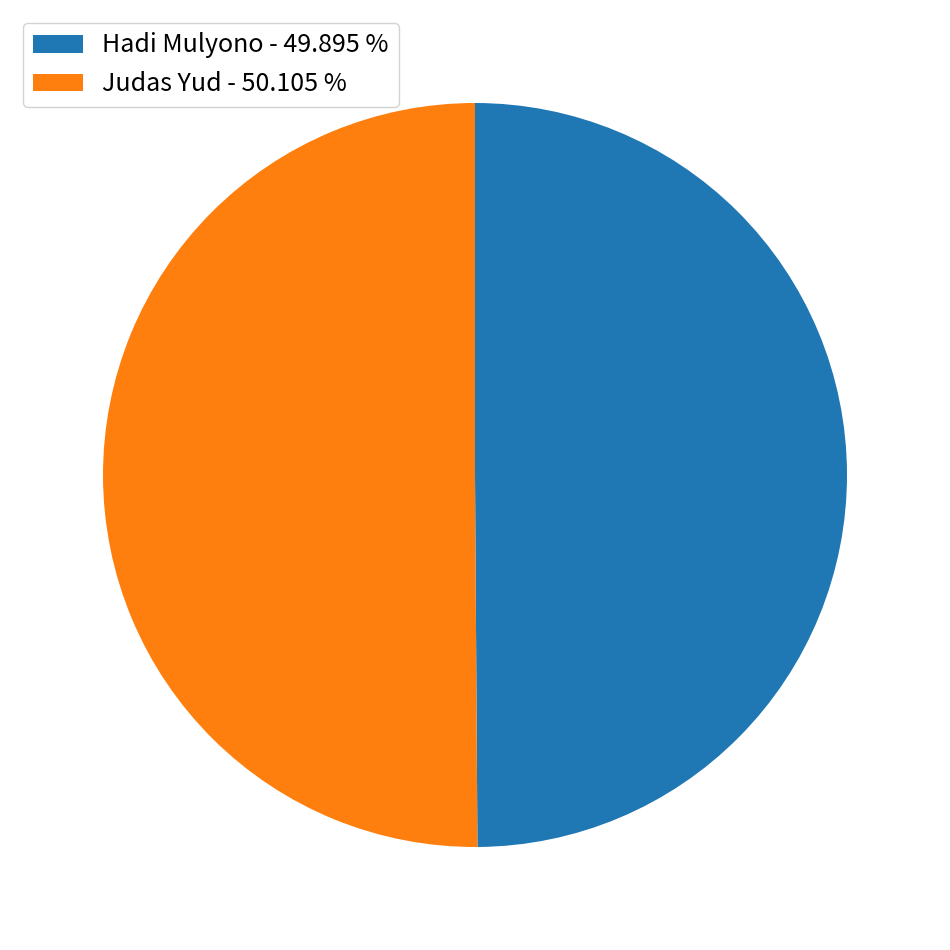

Is the sum of Hadi Mulyono - 49.895 % and Judas Yud - 50.105 % greater than half?

Yes